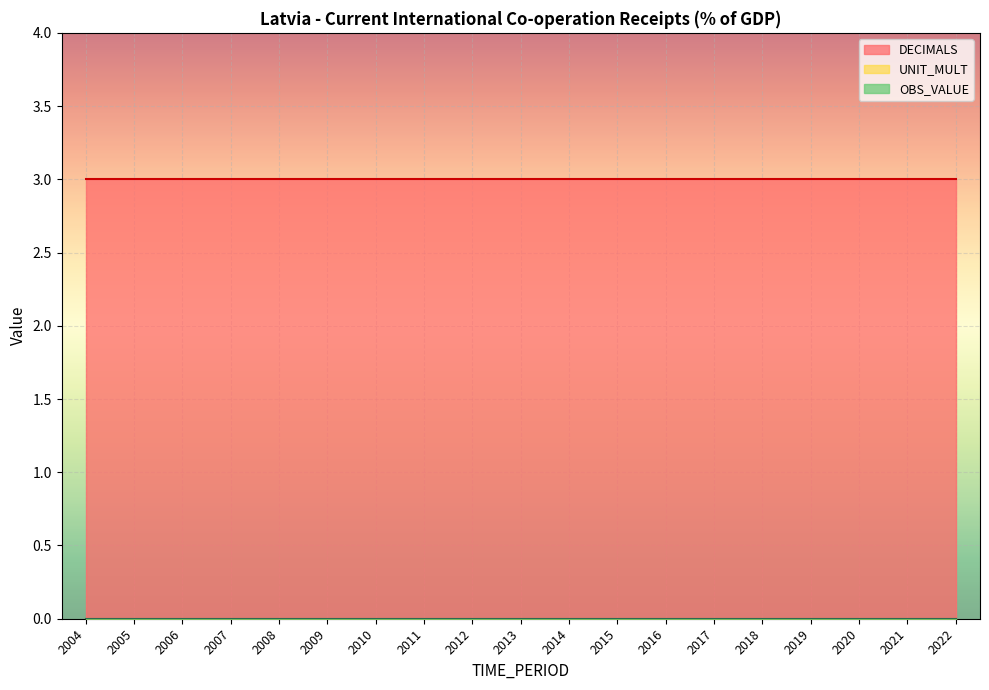

Which series has the widest spread of values?

OBS_VALUE